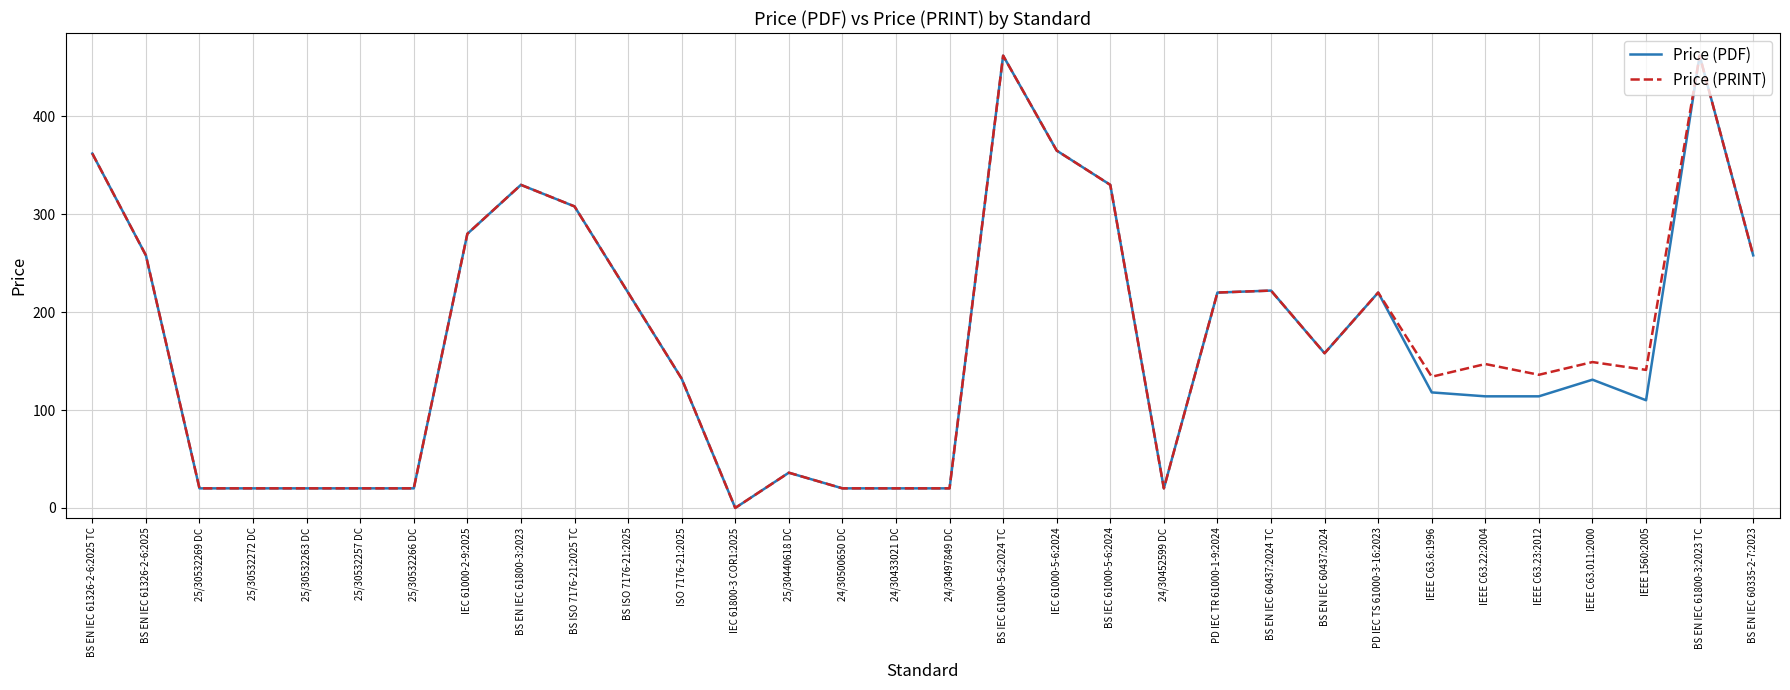

Between BS IEC 61000-5-6:2024 TC and IEEE C63.6:1996, which series saw the biggest shift?

Price (PDF)